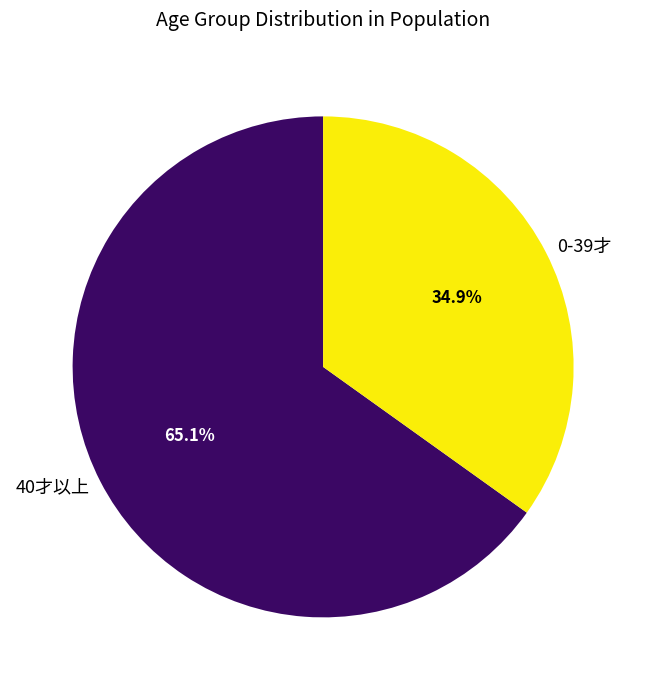

Which category has the biggest portion of the pie?

40才以上